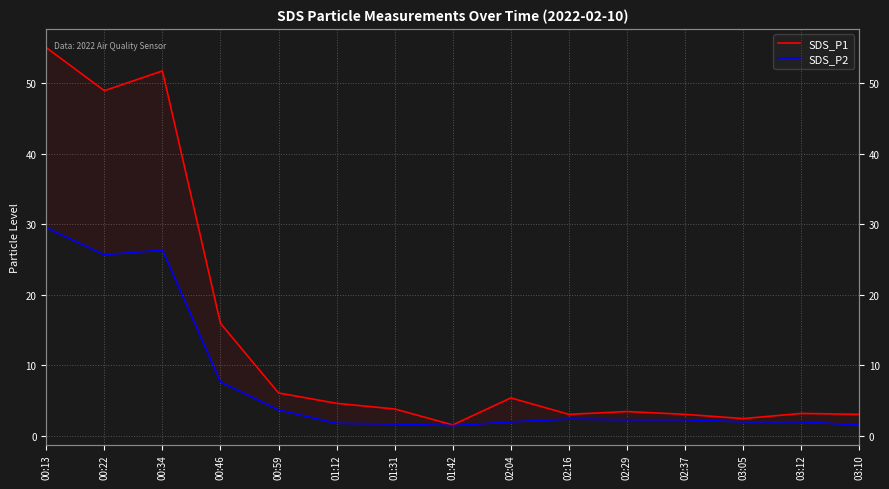

What is the total value across all series at 01:12?

6.4